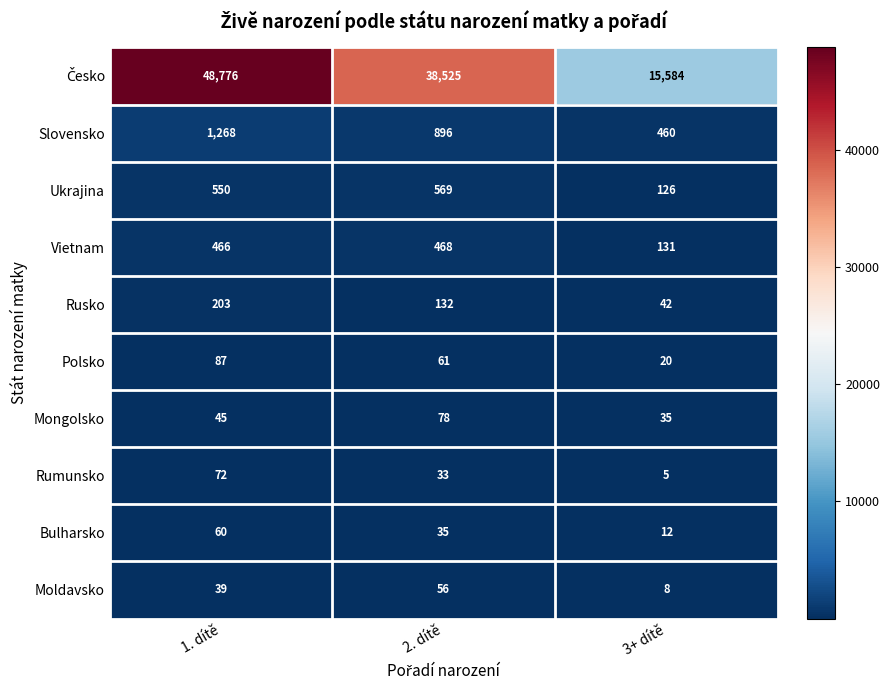

How many data points in Rusko are less than 132?

1